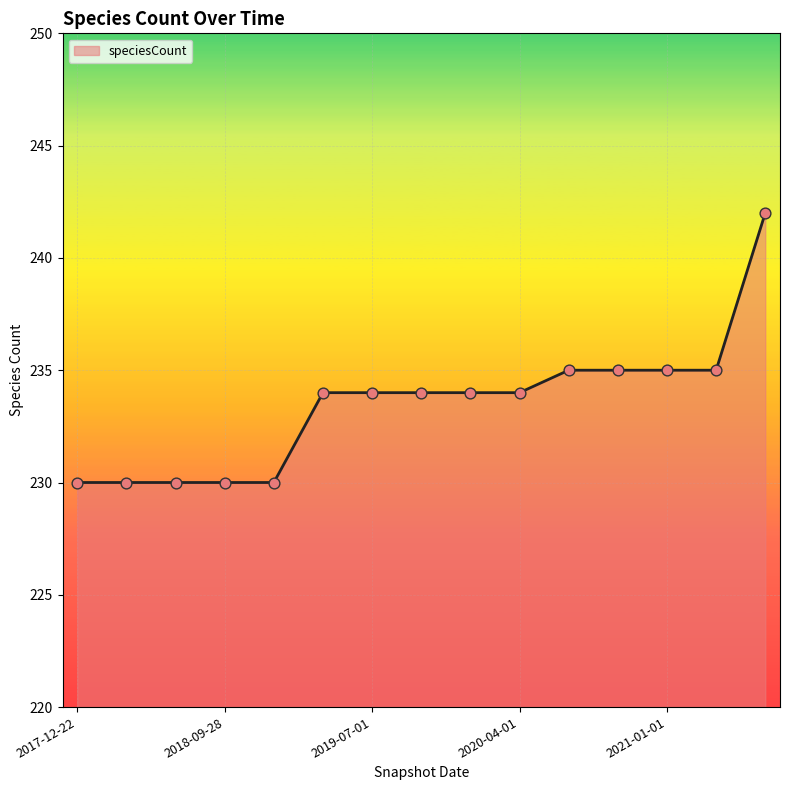

What is the greatest value displayed?

242